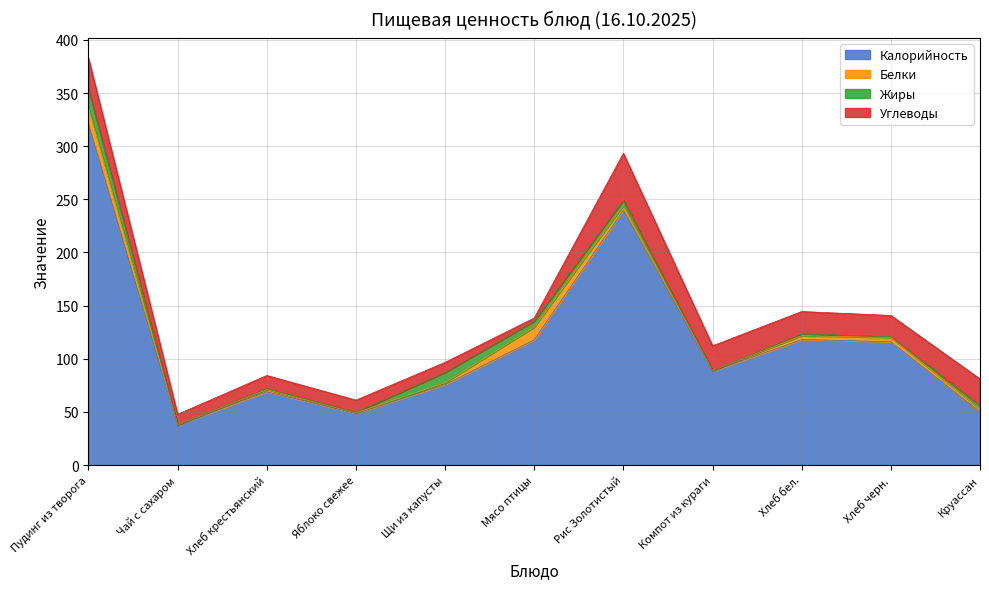

Does the chart display data point markers on the line(s)?

No